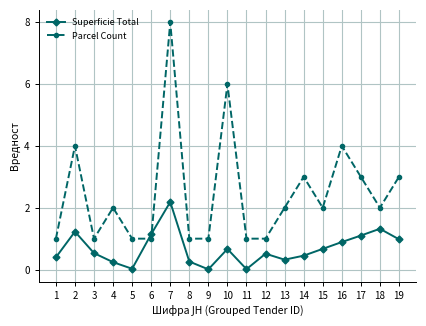

What is the approximate value of Parcel Count at 12?

1.0